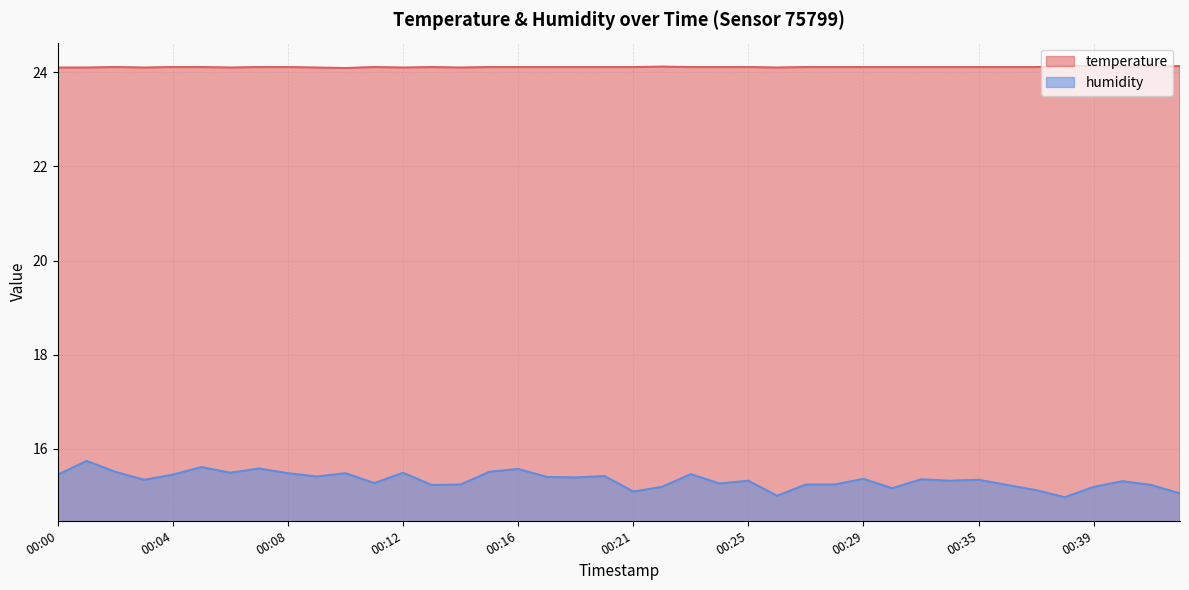

List the series in order of their overall mean, lowest first.

humidity, temperature